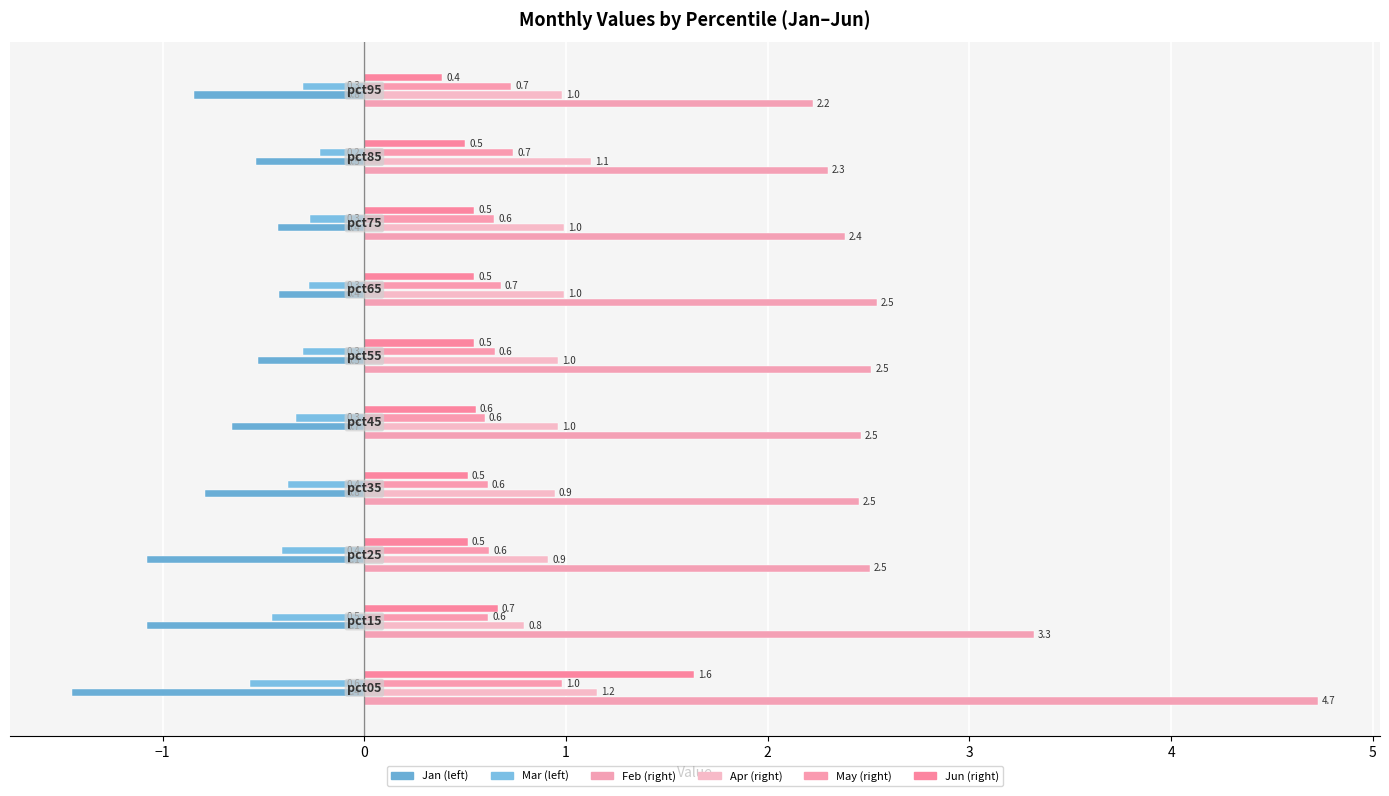

How many data points does each series have?

10